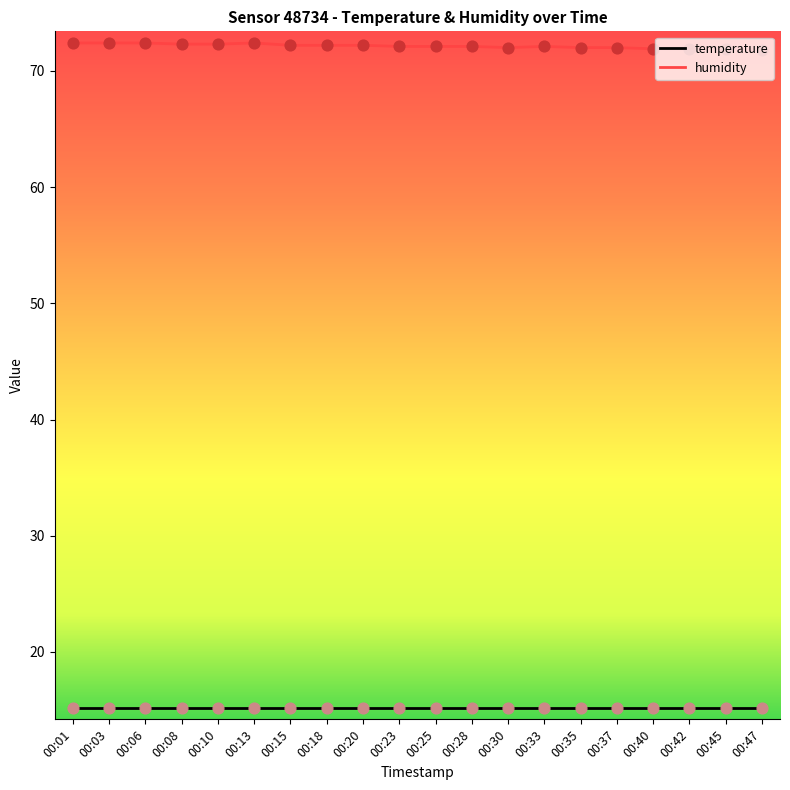

What is the spread (max minus min) of values at 00:33?

56.9